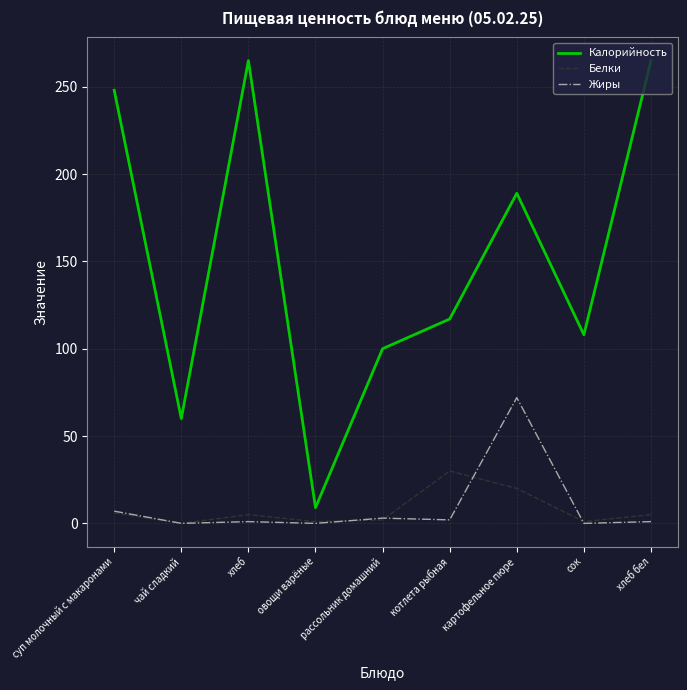

True or false: Калорийность has a value of 265 at хлеб.

True